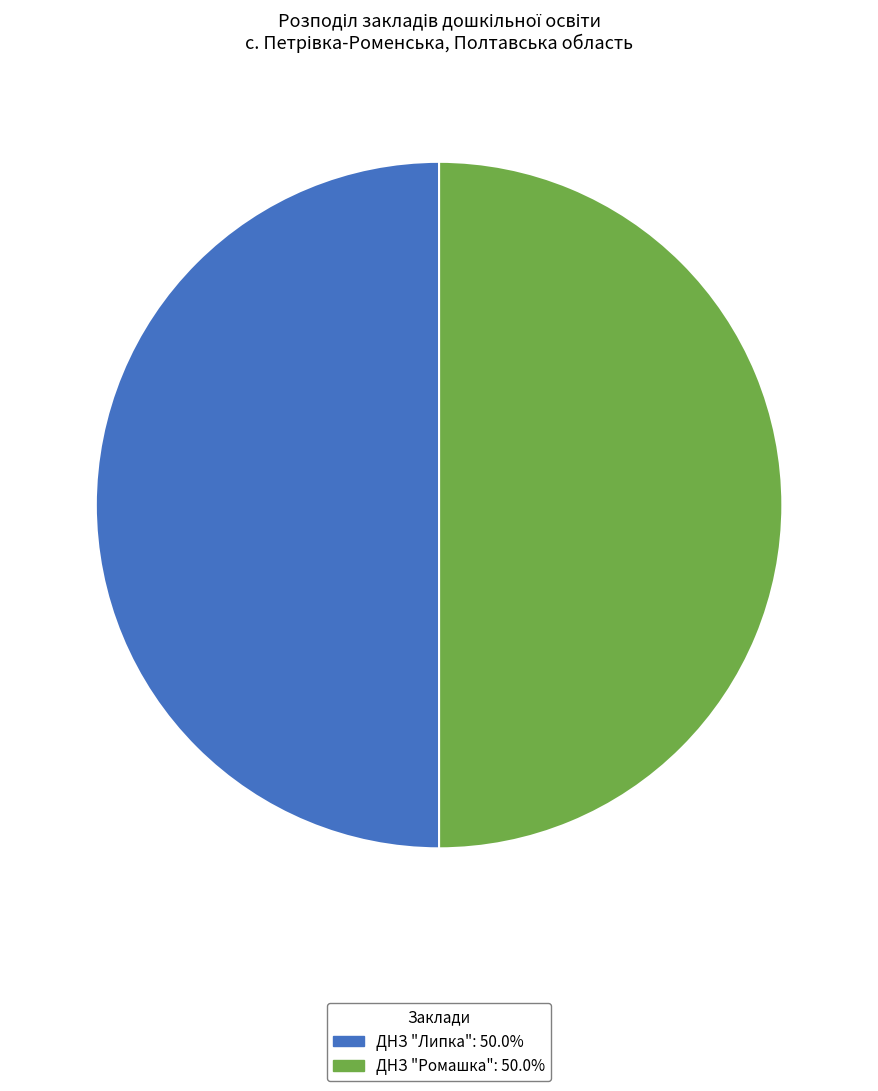

What is the ratio of the value at ДНЗ "Липка" to the value at ДНЗ "Ромашка"?

1.0